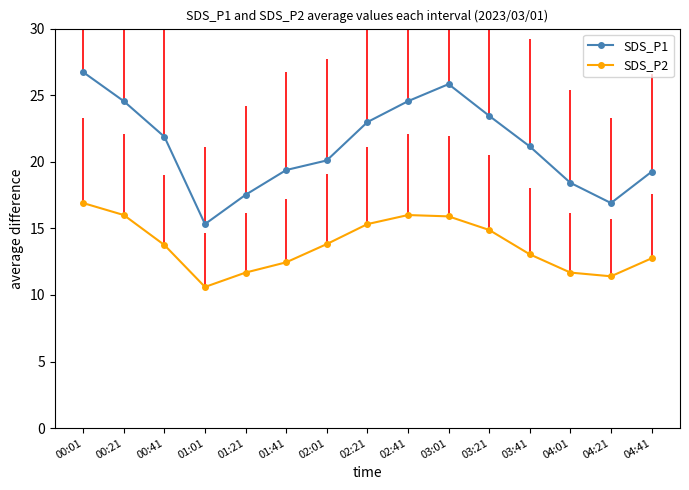

What is the total value across all series at 04:41?

32.0